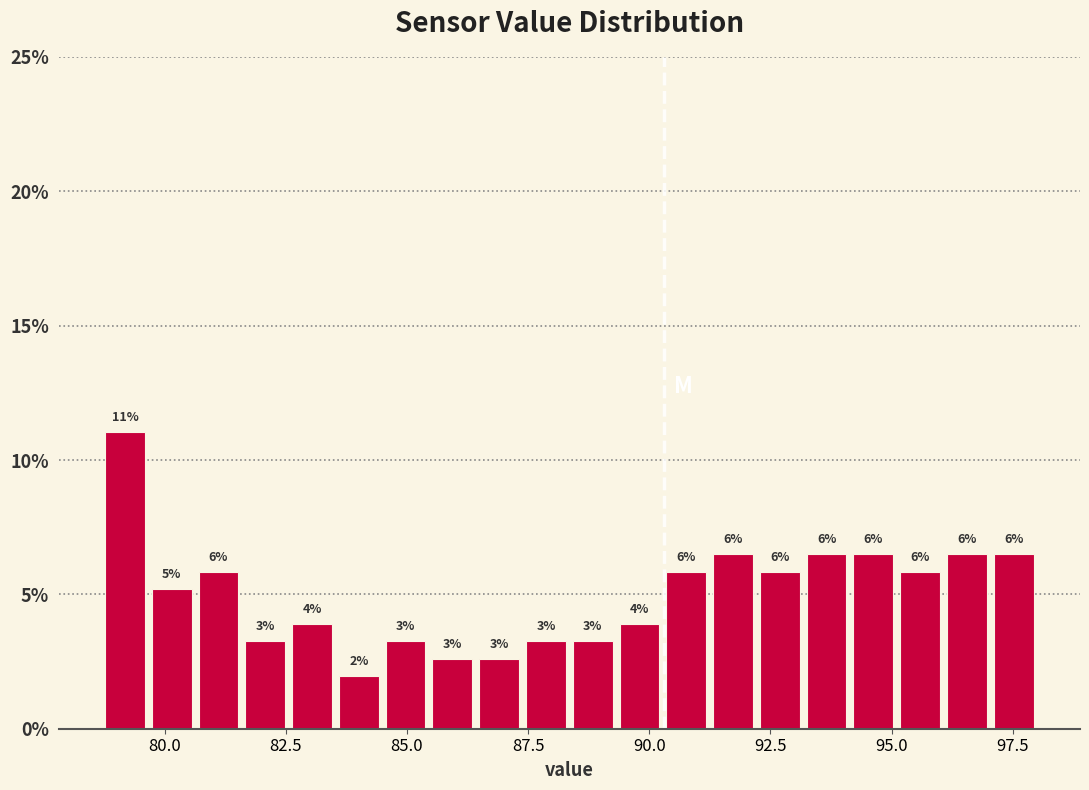

Read against the x-axis, roughly where is the centre of the tallest bar?

79.0